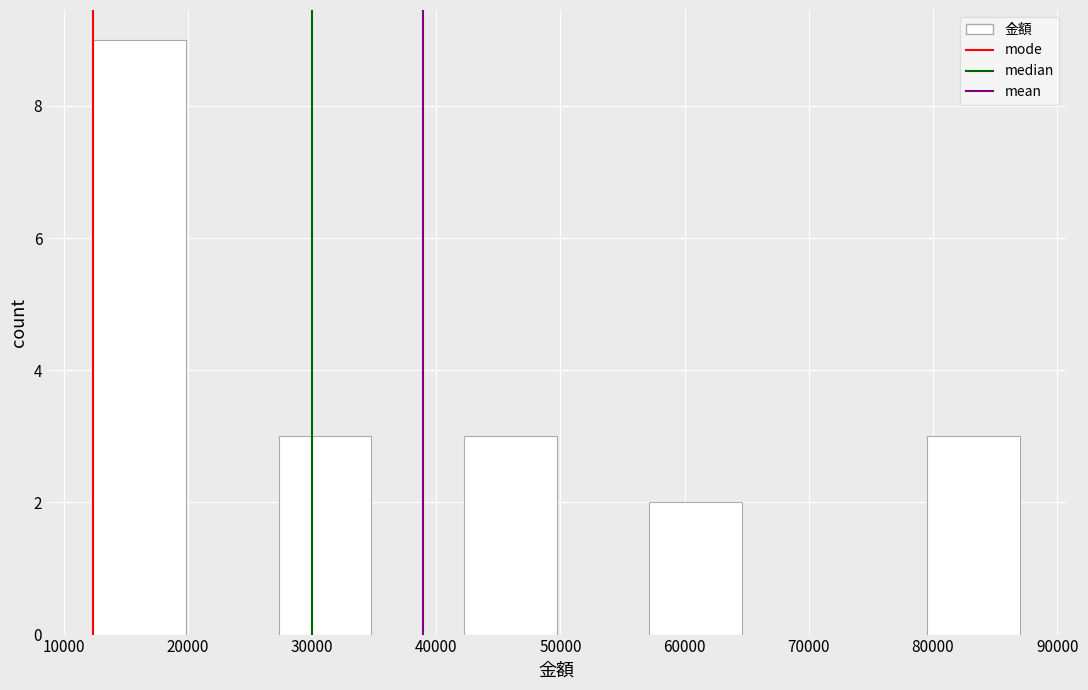

What is the height of the bar covering 12000 to 20000 on the x-axis? Neither the bar edges nor the heights are printed on the chart, so give them approximately, as read against the axes.

9